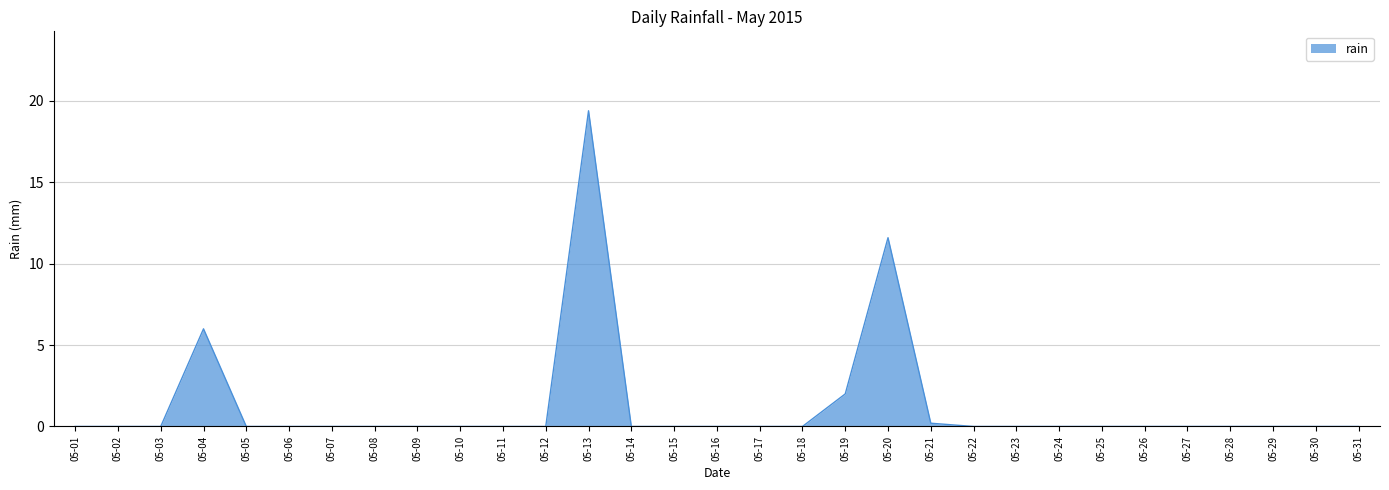

Which category has the highest value across all series?

05-13